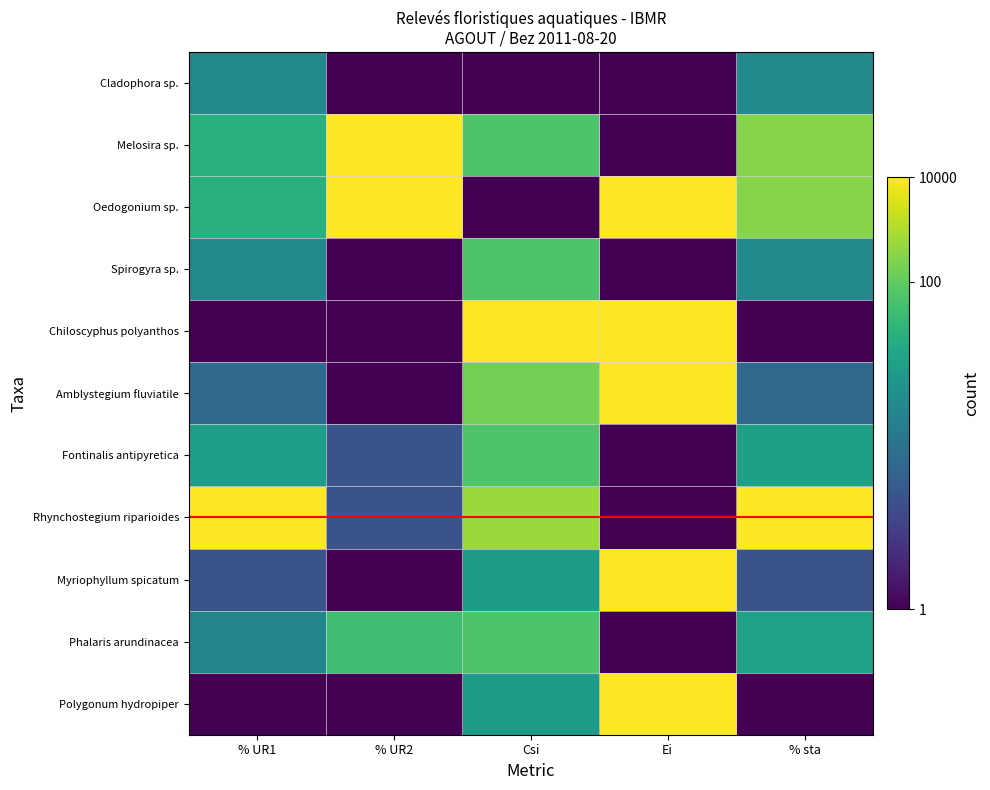

At how many categories does at least one series exceed 0?

5